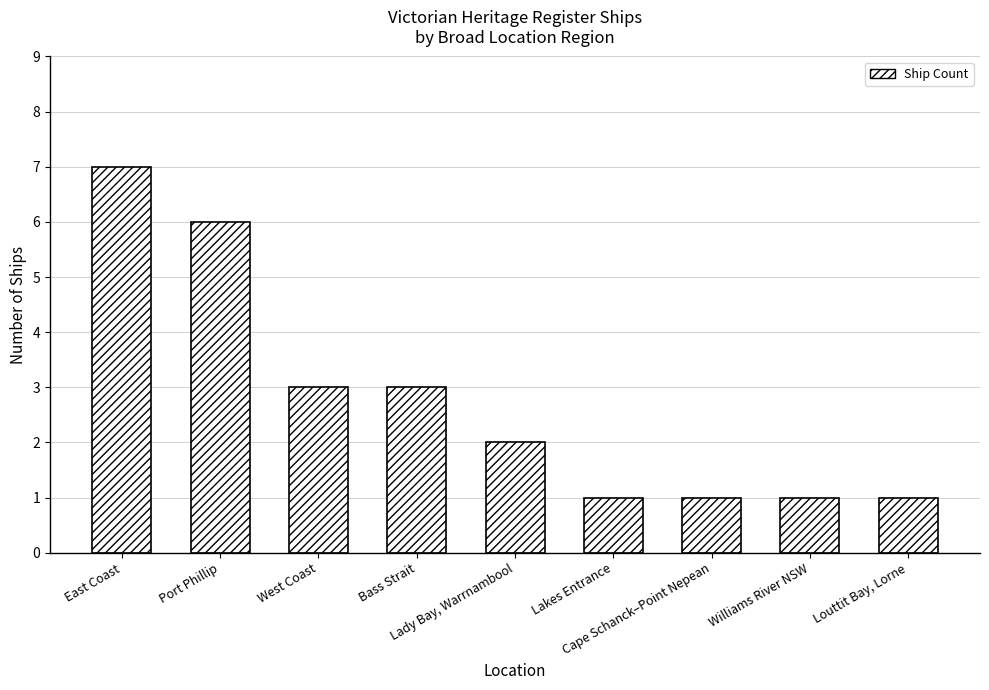

Between East Coast and Port Phillip, which is larger?

East Coast